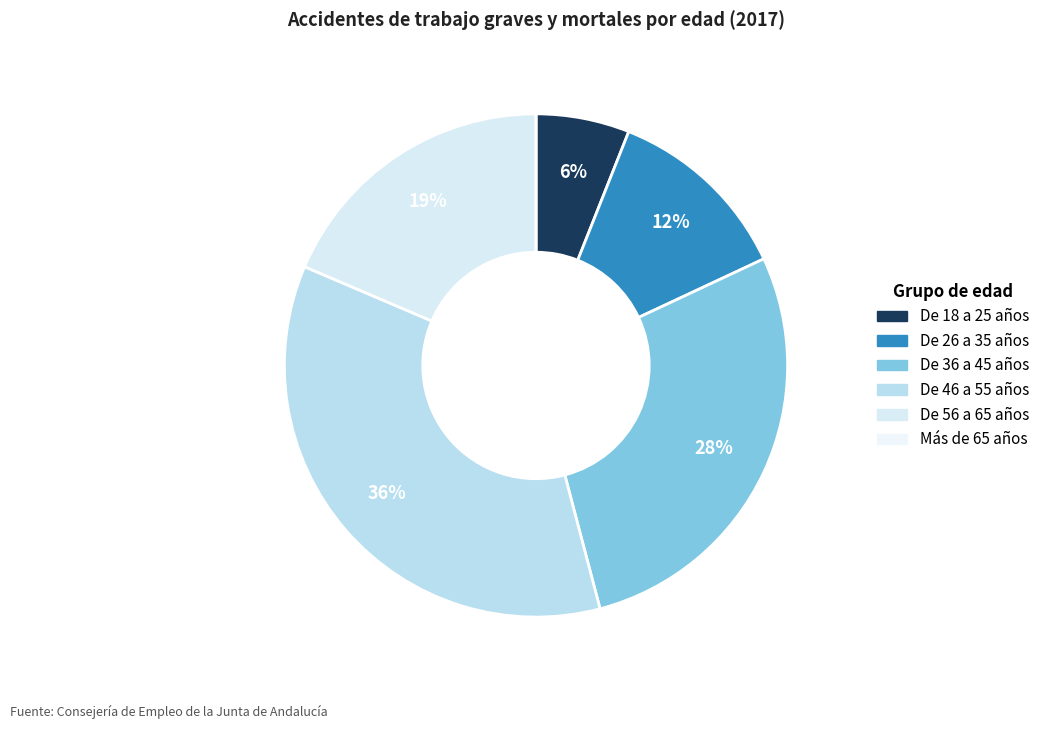

To the nearest percent, what percentage of the pie is De 56 a 65 años?

19%